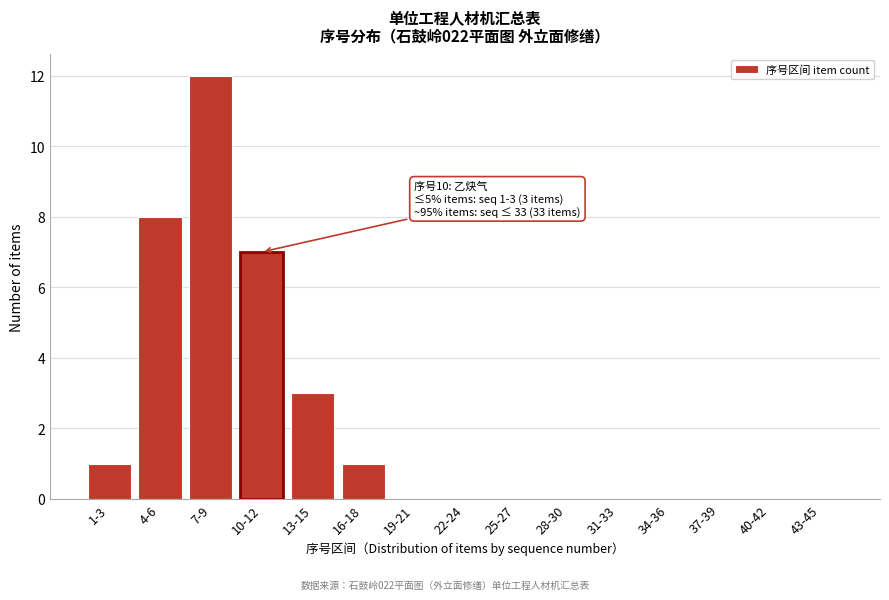

Reading left to right, transcribe all the data shown in this chart.

1-3=1	4-6=8	7-9=12	10-12=7	13-15=3	16-18=1	19-21=0	22-24=0	25-27=0	28-30=0	31-33=0	34-36=0	37-39=0	40-42=0	43-45=0